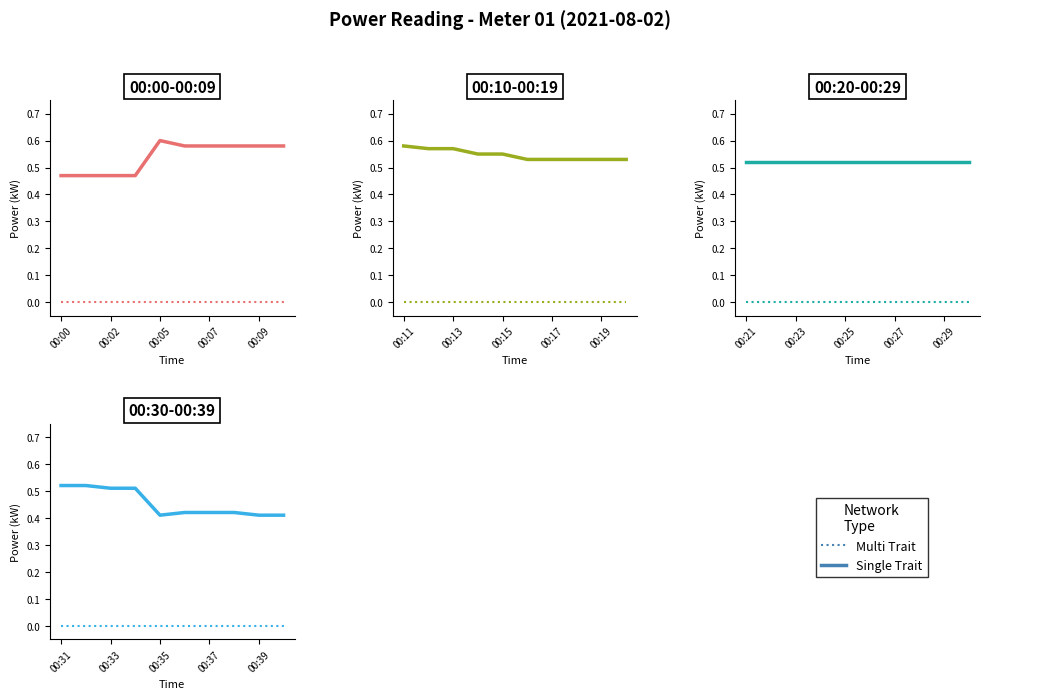

True or false: Single Trait and Multi Trait cross at least once.

False